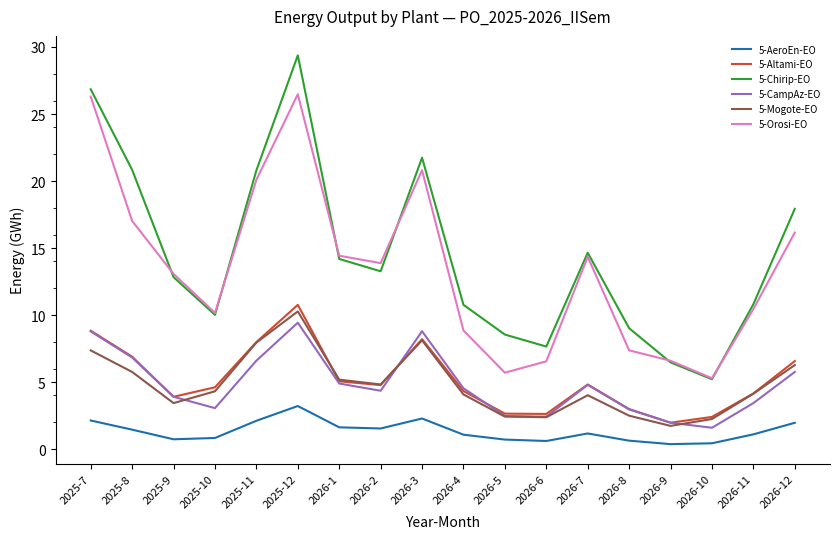

What is the total value across all series at 2025-9?

37.9